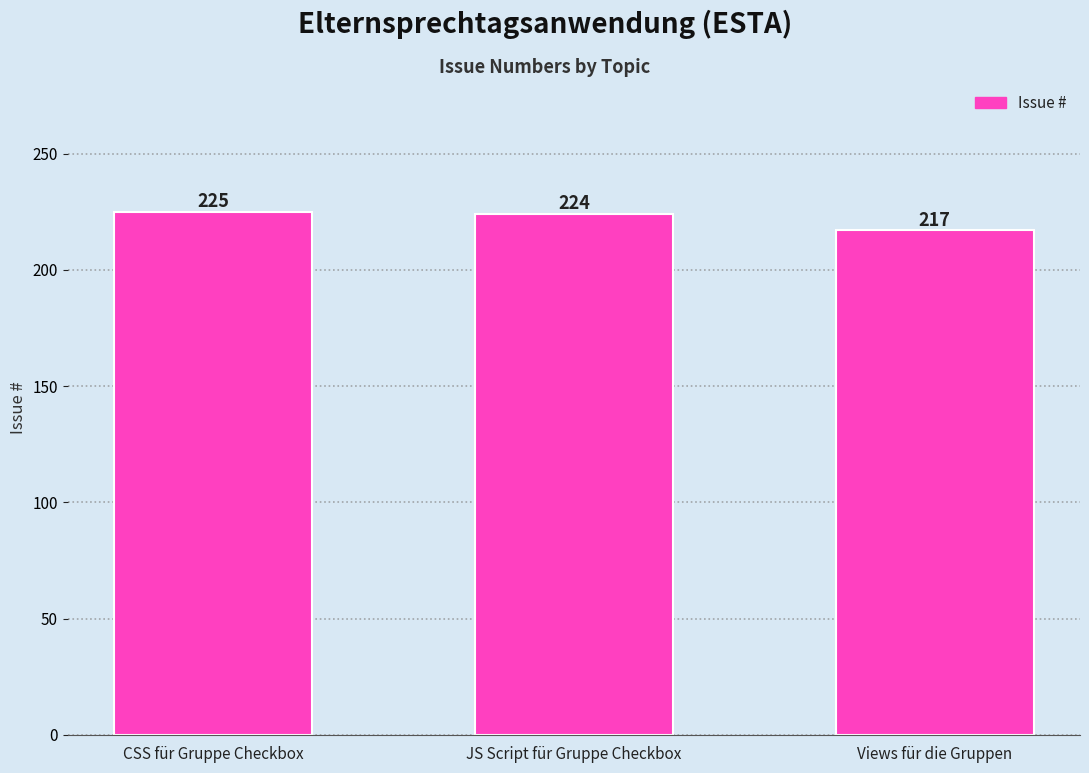

Which label corresponds to the largest value in the chart?

CSS für Gruppe Checkbox